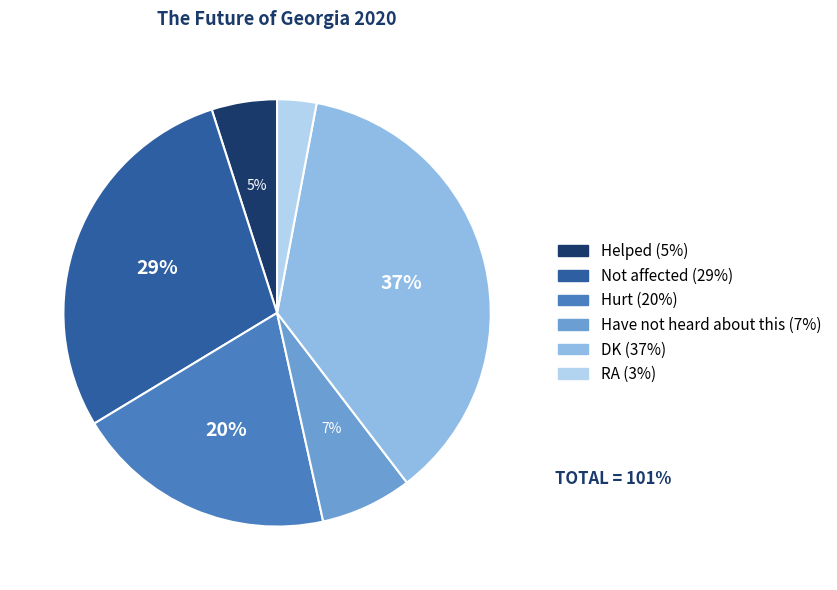

Is the sum of Have not heard about this and Not affected greater than half?

No